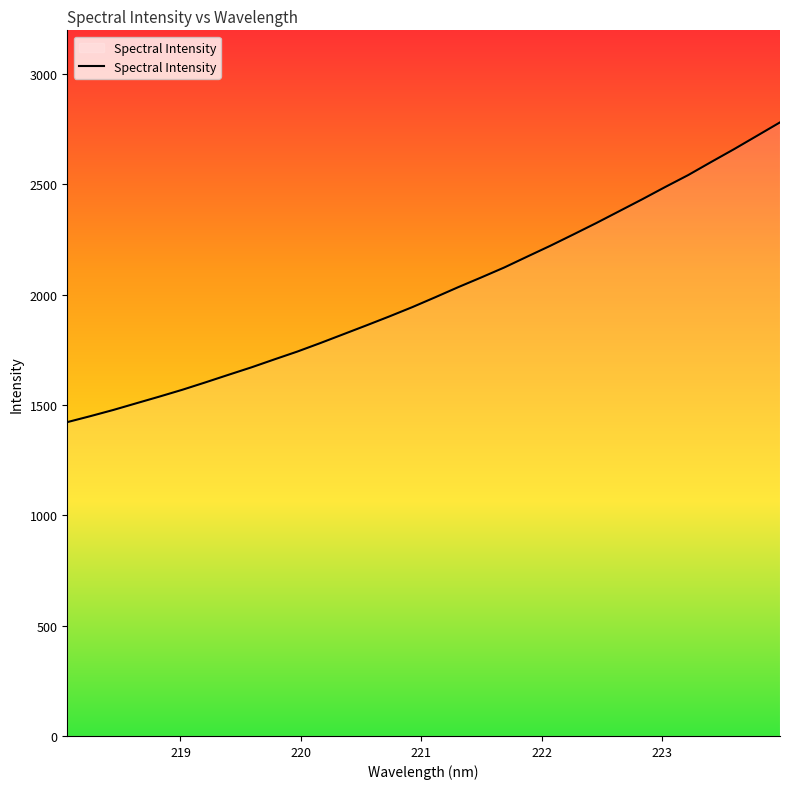

What is the difference between the maximum and minimum values?

1358.1